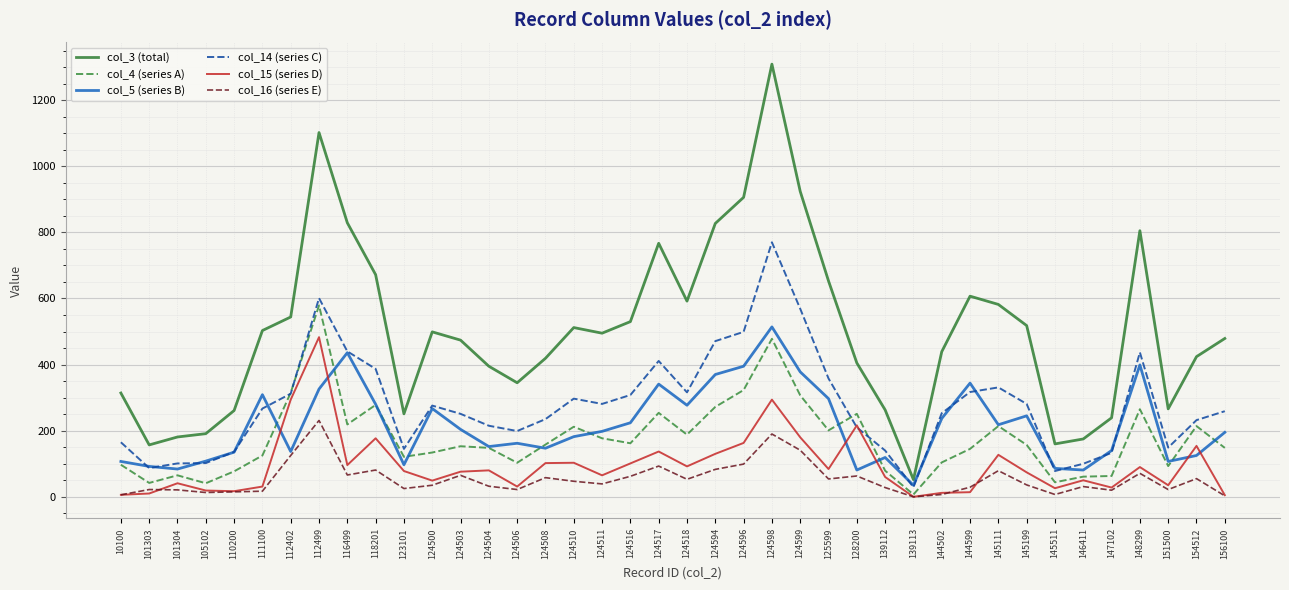

Which series has the largest total across all categories?

col_3 (total)